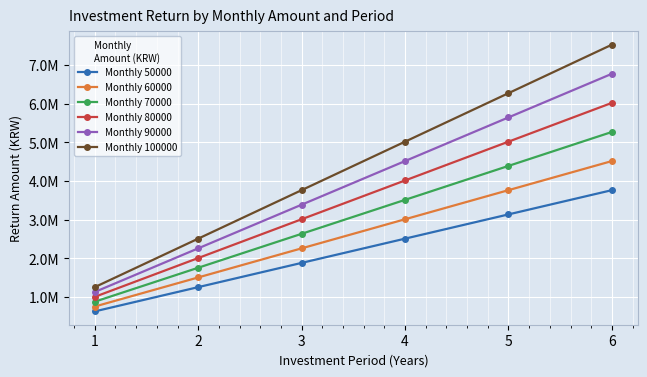

Is this an area chart (filled region under the line)?

No